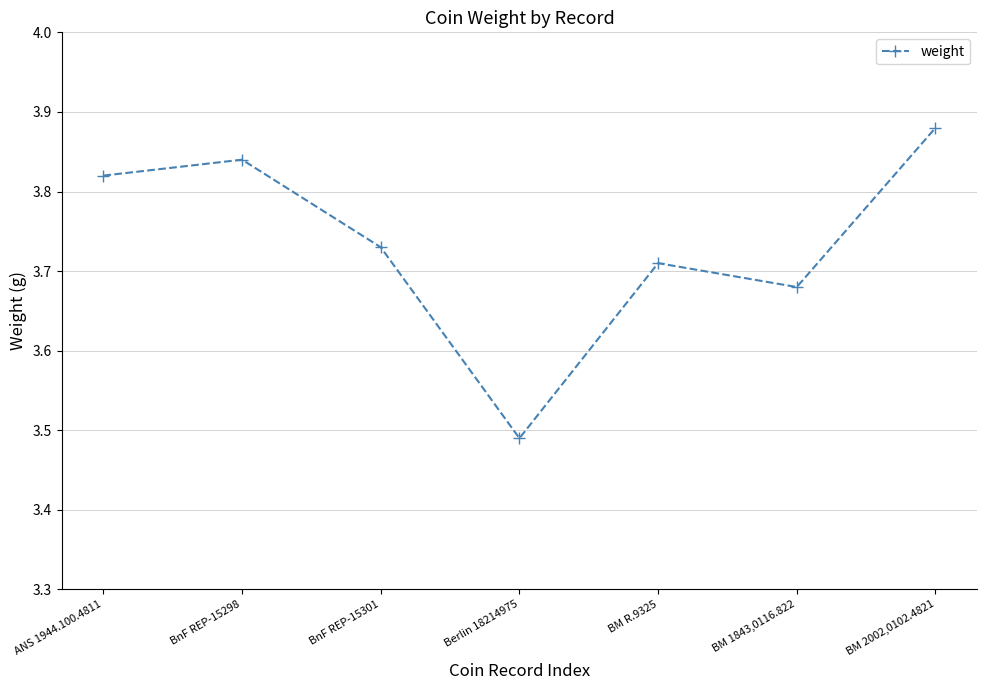

How many lines are shown in the chart?

1